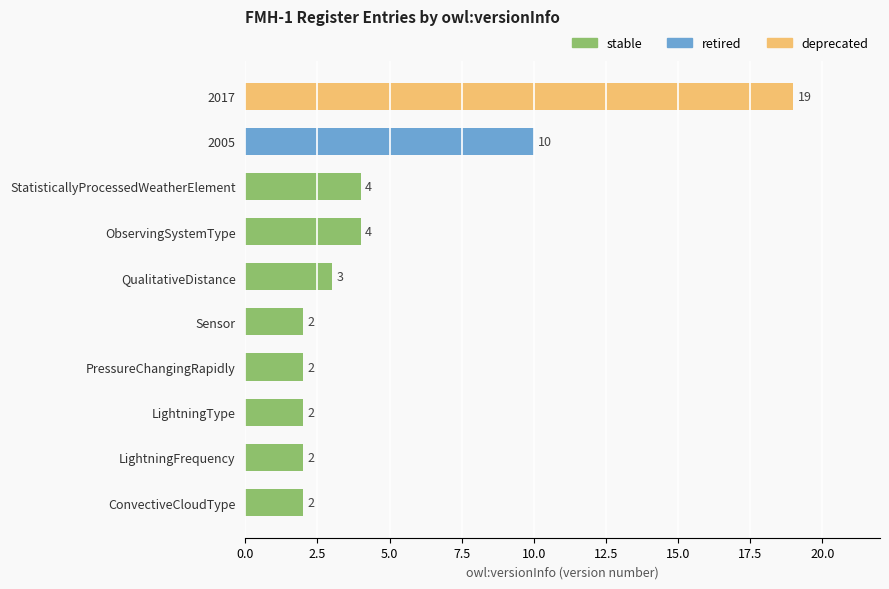

At which label is the value closest to 10?

2005